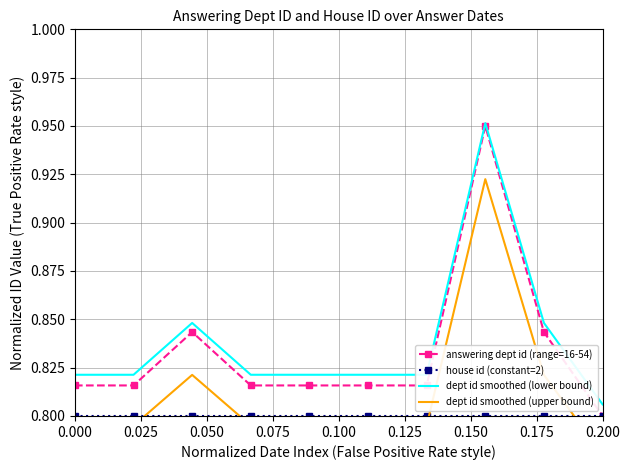

At which label does dept id smoothed (lower bound) reach its minimum?

0.200